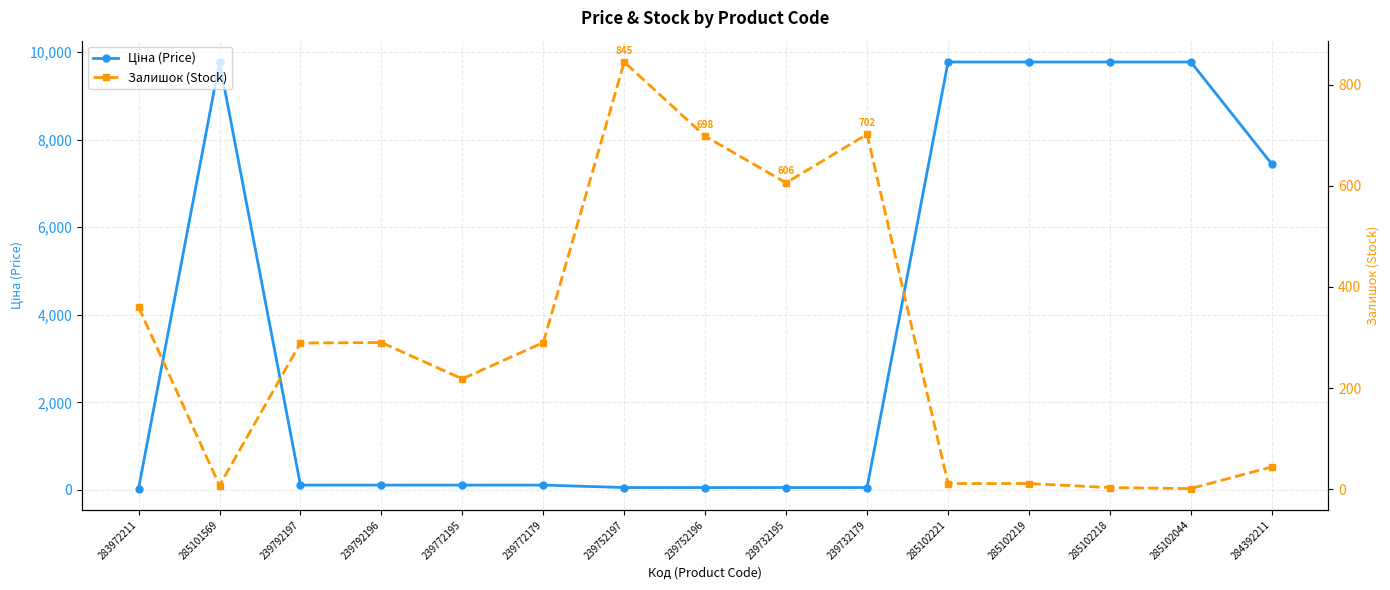

List the series in order of their overall mean, lowest first.

Залишок (Stock), Ціна (Price)